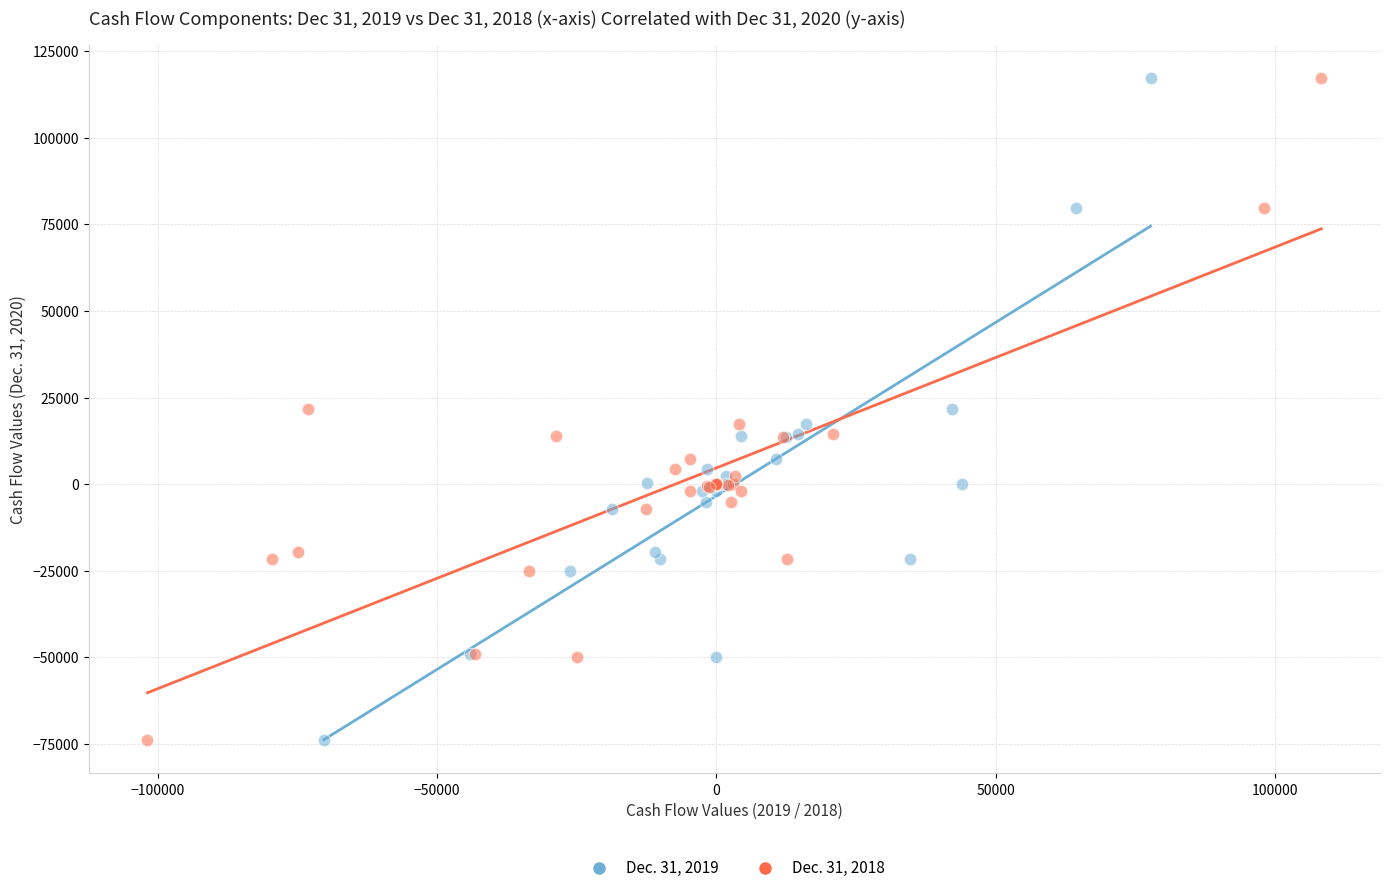

What are all the series names shown in the legend?

Dec. 31, 2019, Dec. 31, 2018